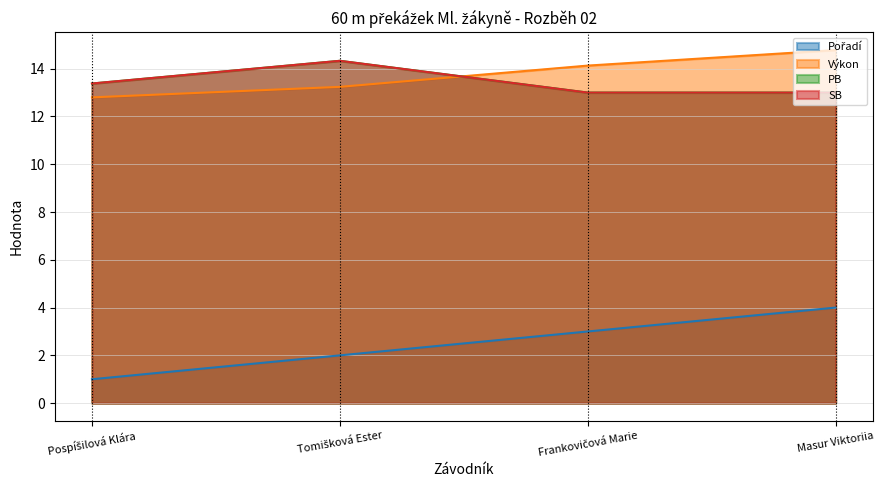

True or false: Výkon has more than 0 points higher than both neighbors.

False